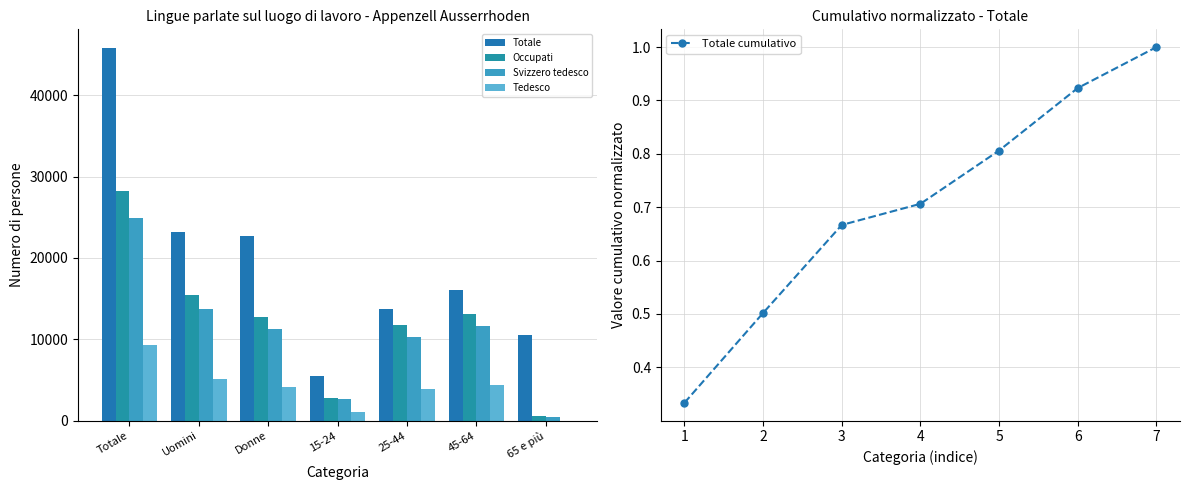

What is the difference between the Totale values at 15-24 and 65 e più?

5096.0